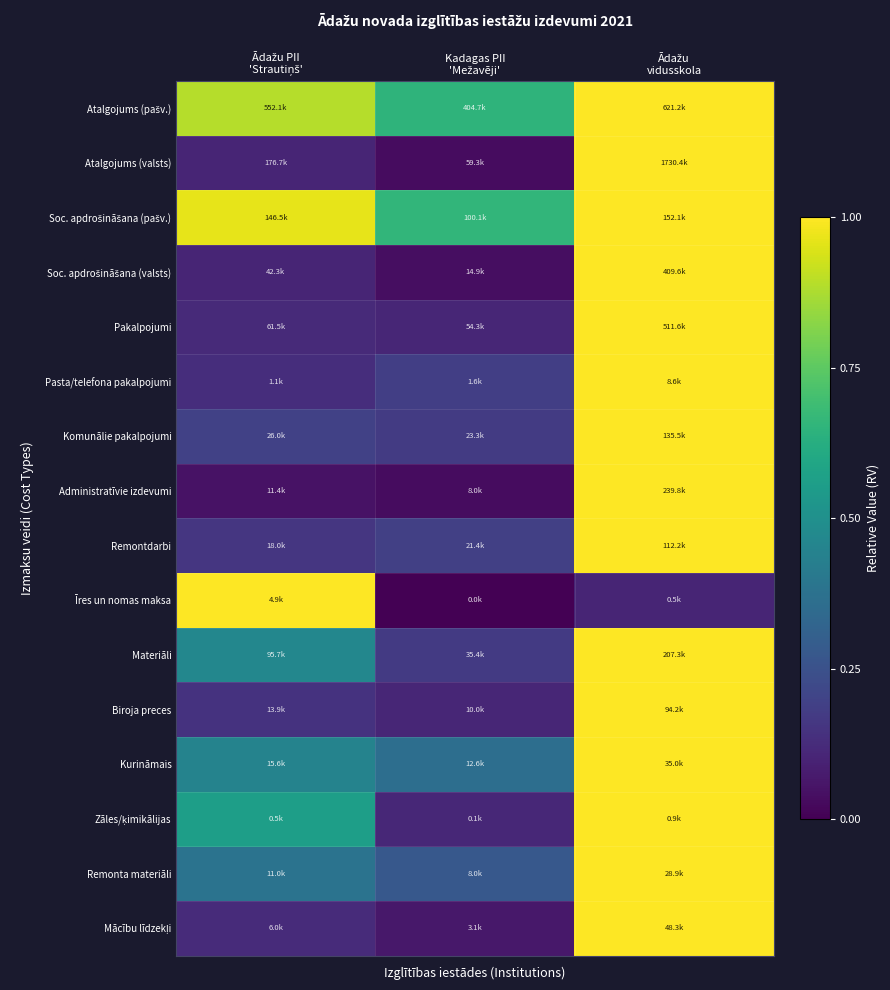

What is the difference between the highest and lowest values at Ādažu PII
'Strautiņš'?

1.0